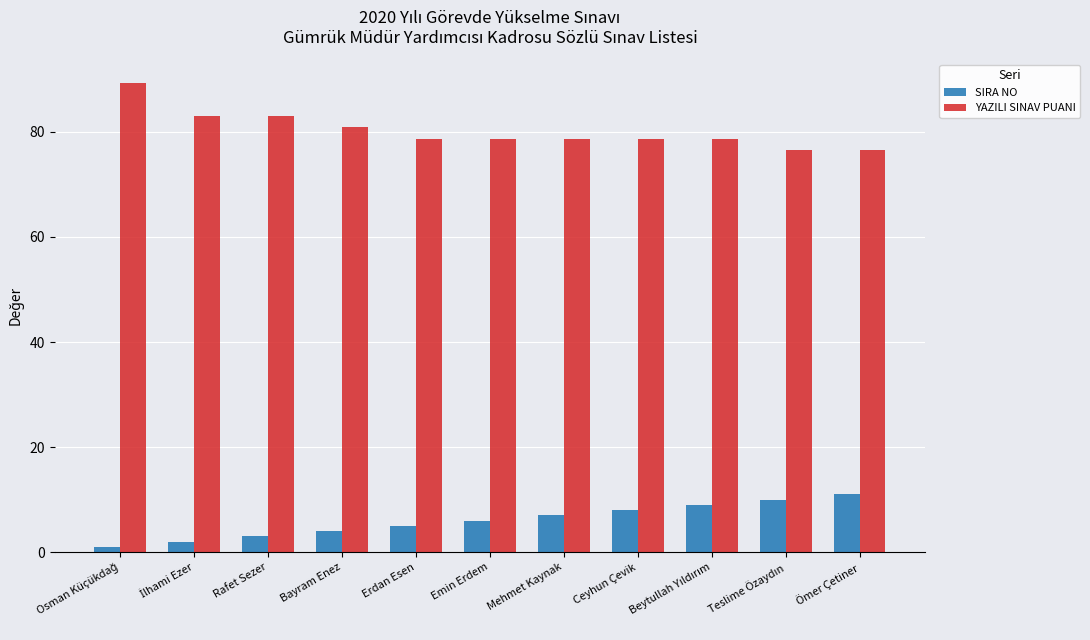

The value of YAZILI SINAV PUANI at Ömer Çetiner is 131.1. True or false?

False